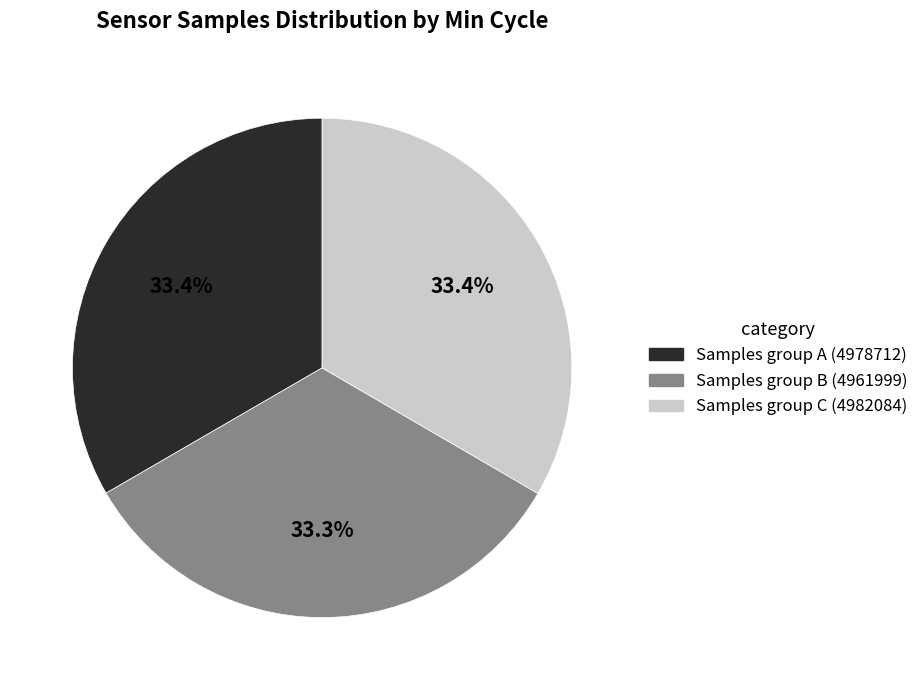

Is there a majority slice in this chart?

No